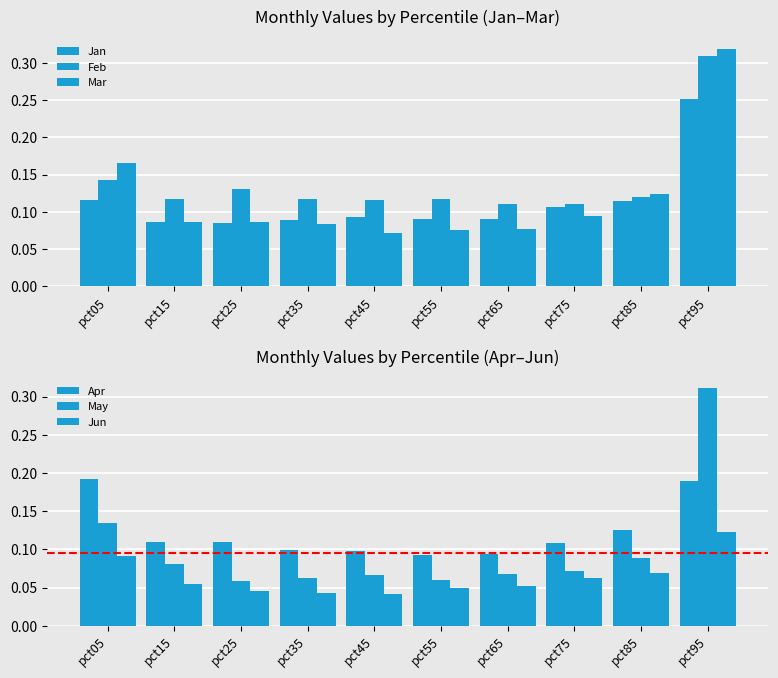

What is the value of the Mar bar at the 3rd from the left?

0.1